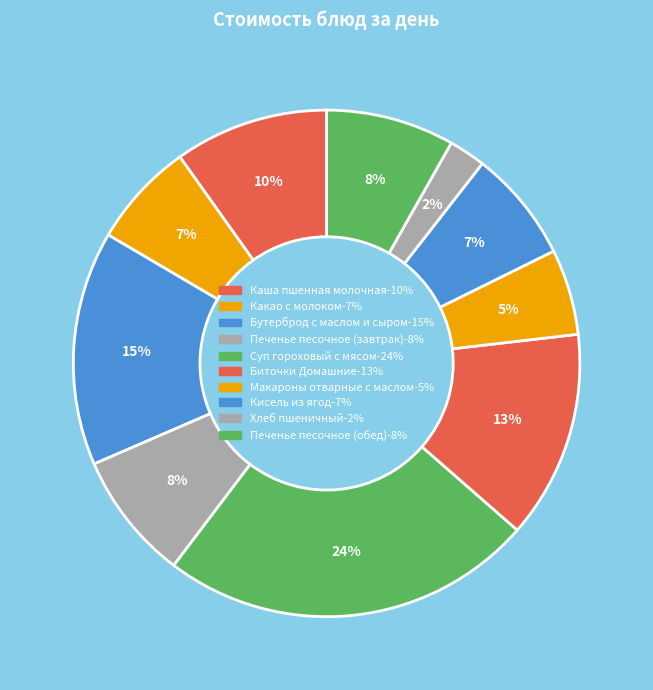

What percentage is NOT represented by Суп гороховый с мясом?

76.1%